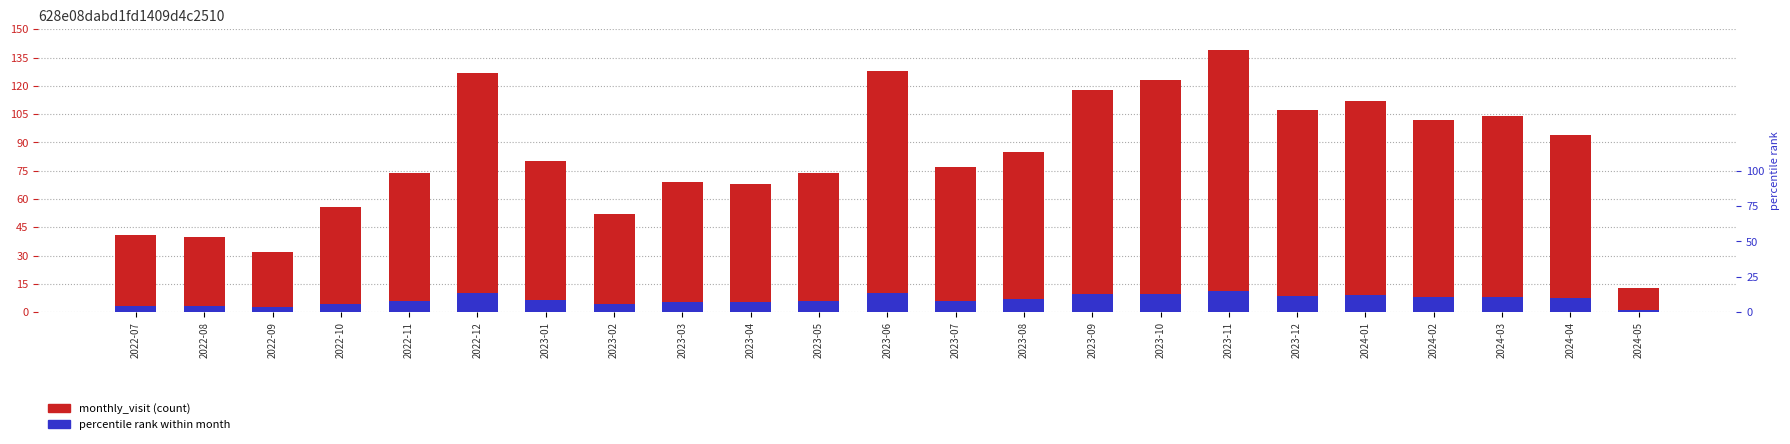

What is the smallest value displayed?

1.0